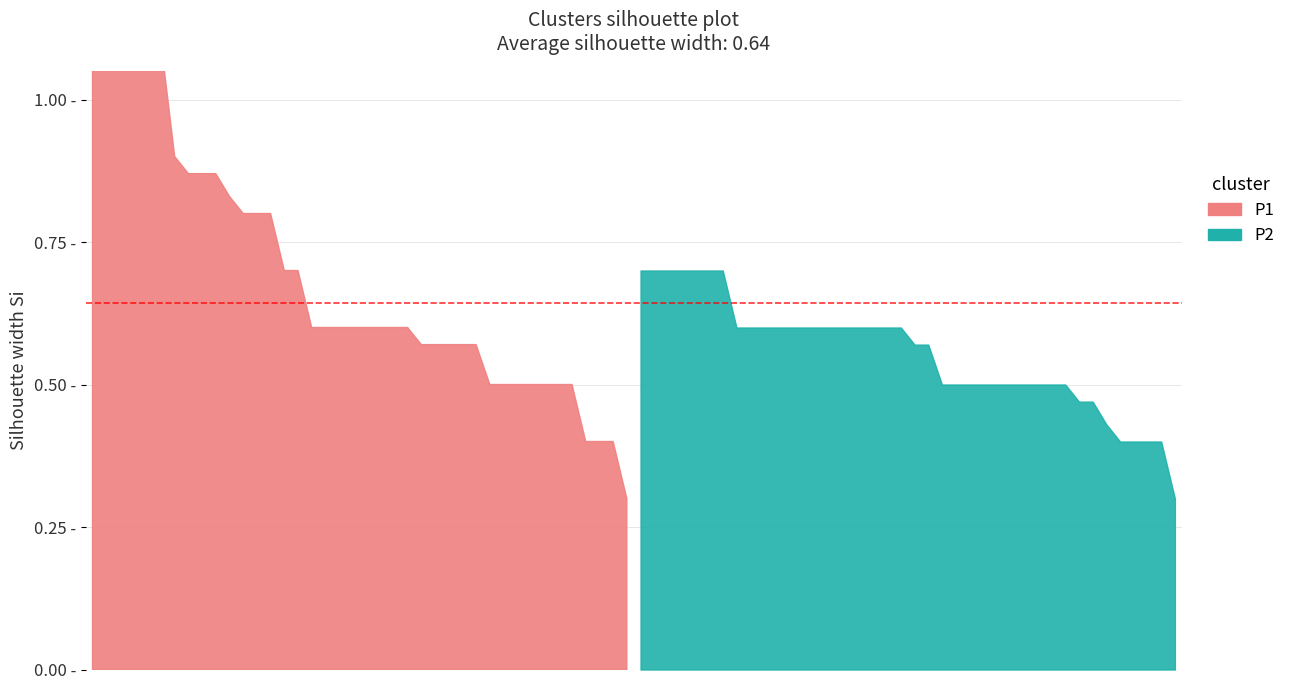

True or false: P2 and P1 intersect in this chart.

False